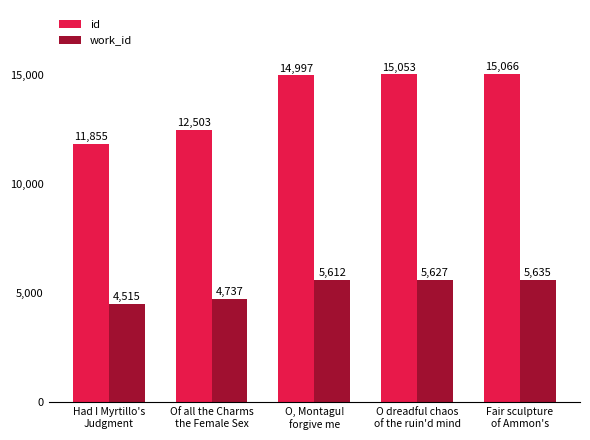

How many values in the id series are below 14997?

2